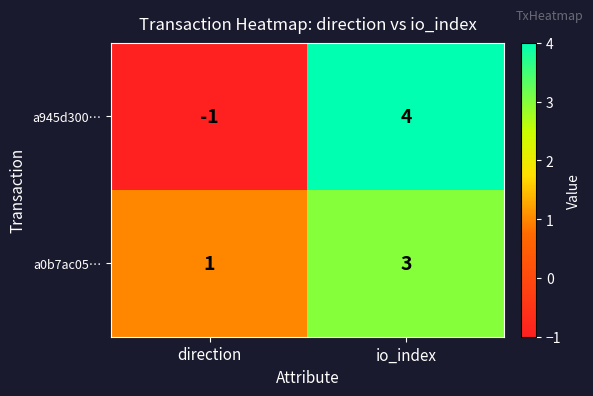

Which category has the highest value across all series?

io_index